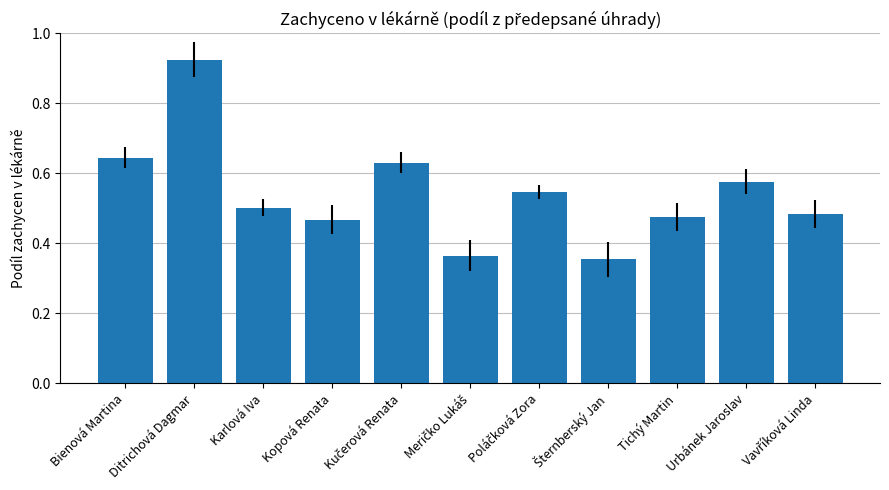

What position from the right is Ditrichová Dagmar?

10